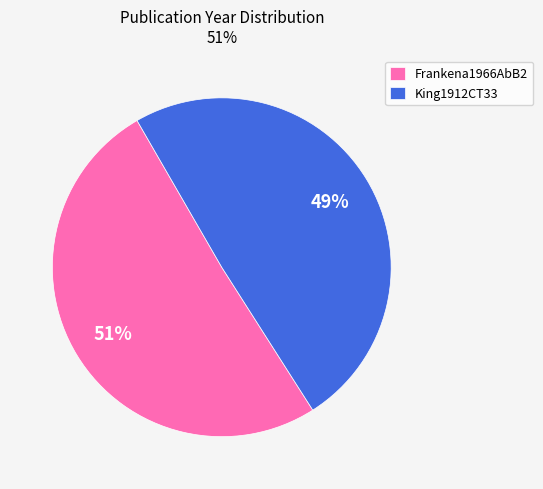

To the nearest percent, what is the combined percentage of King1912CT33 and Frankena1966AbB2?

100%